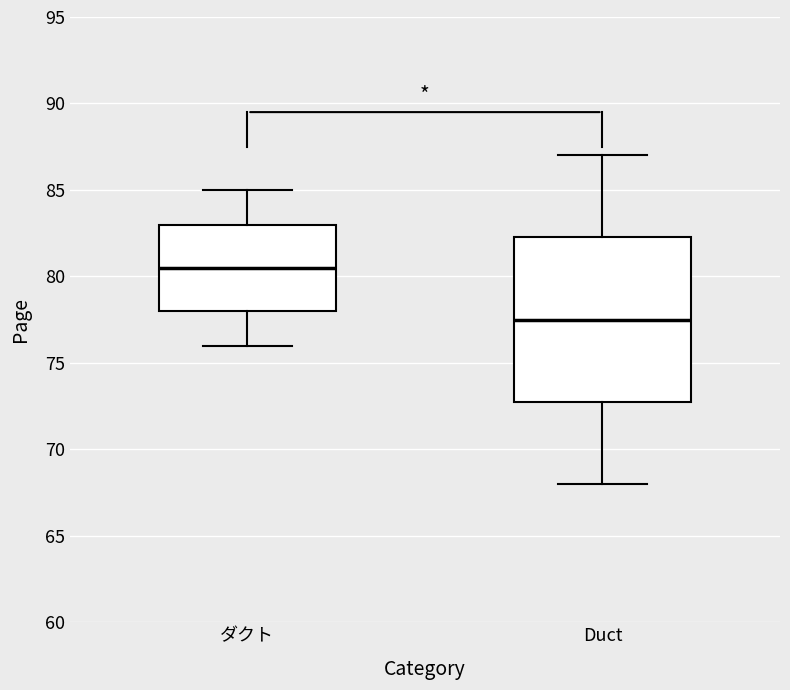

Comparing the boxes themselves (not the whiskers), which one is the tallest?

Duct